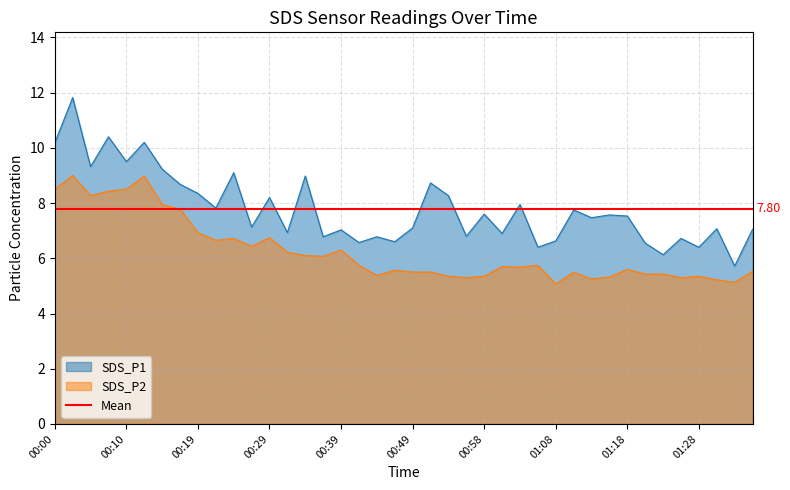

List the series in order of their peak value, lowest first.

SDS_P2, SDS_P1